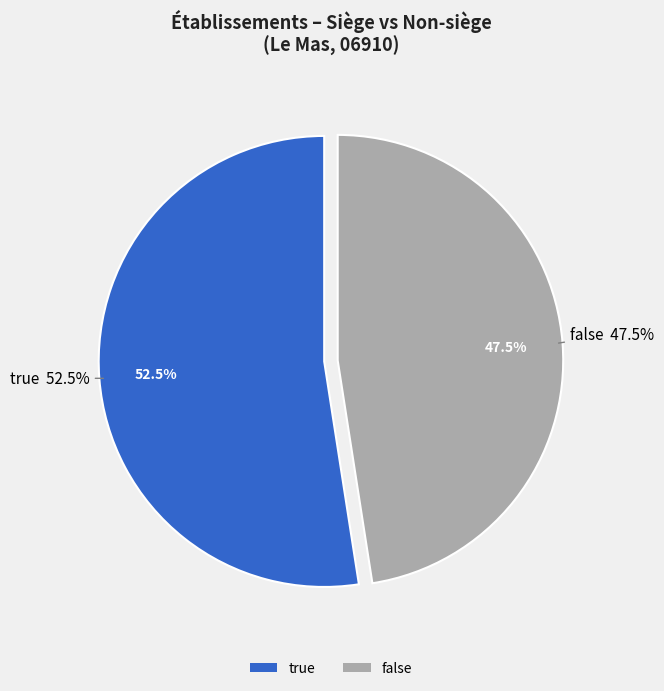

Is there a majority slice in this chart?

Yes